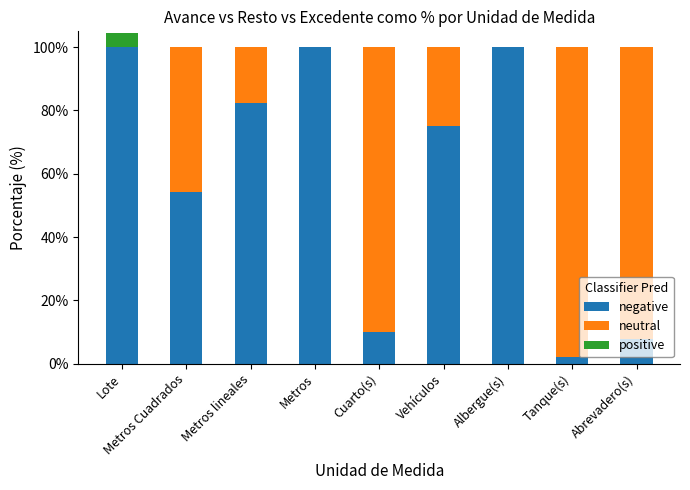

What are all the series names shown in the legend?

negative, neutral, positive